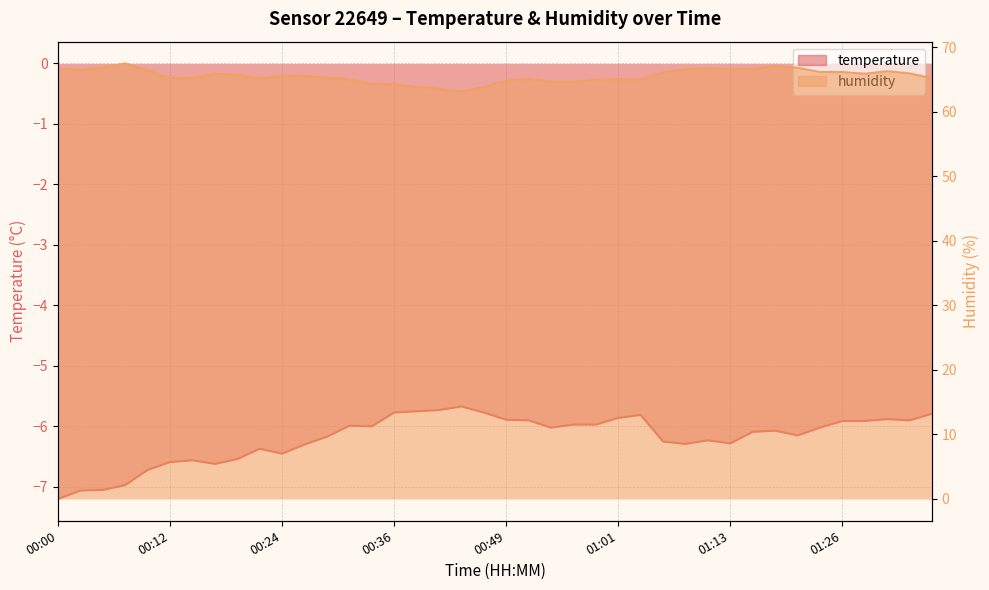

Which series has the largest total across all categories?

humidity